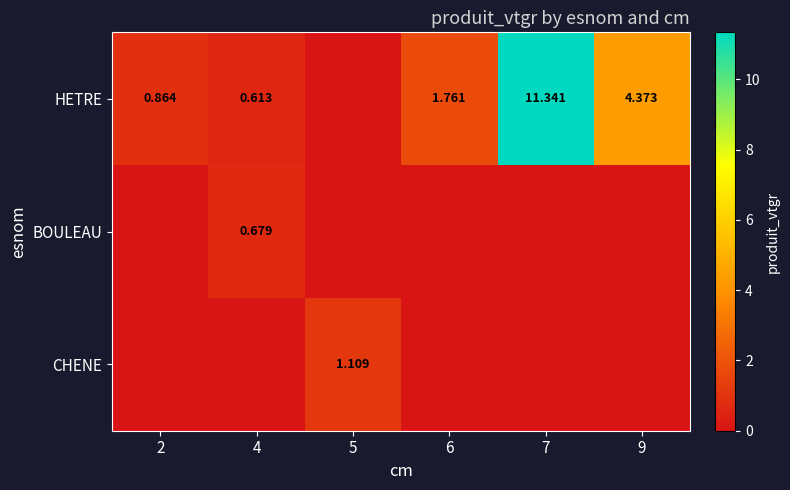

What is the spread (max minus min) of values at 2?

0.9